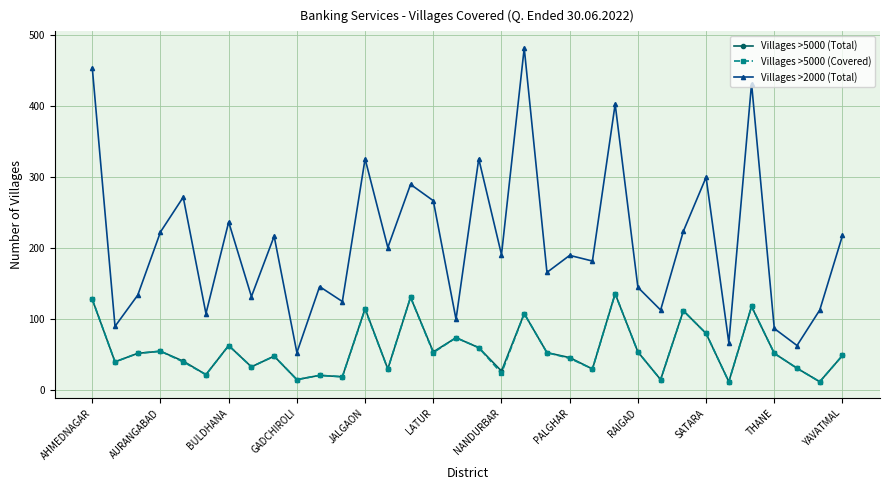

How many data points in Villages >5000 (Total) are less than 51?

17